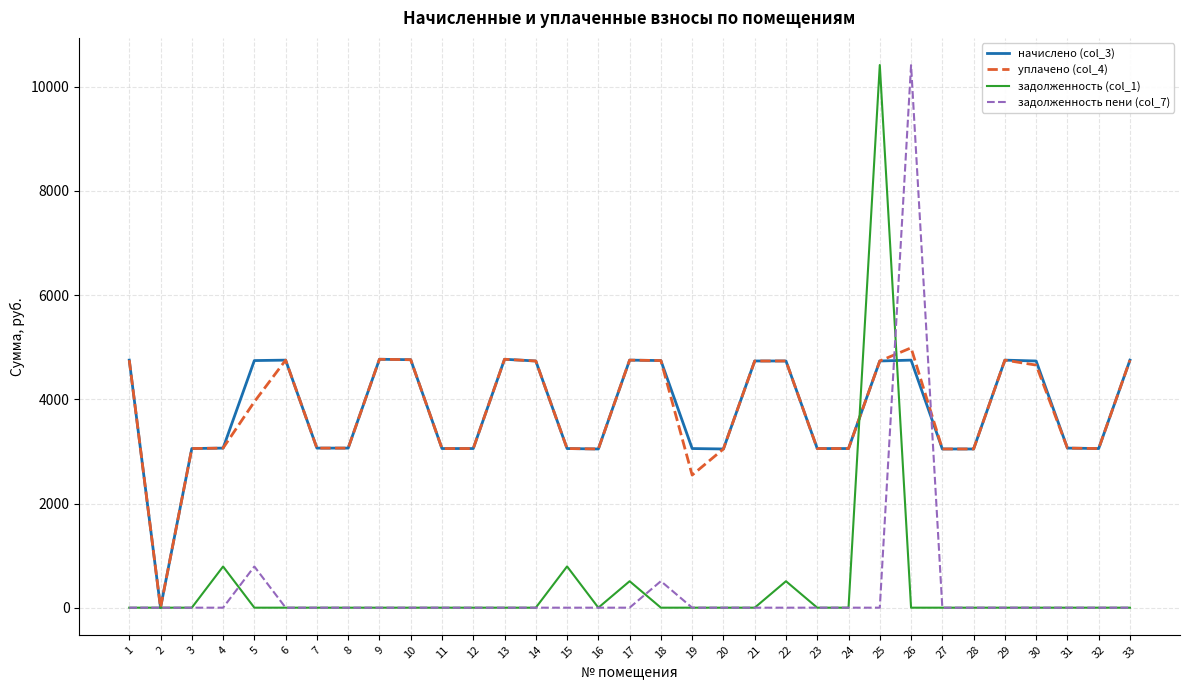

How many values in the задолженность пени (col_7) series exceed 0?

3